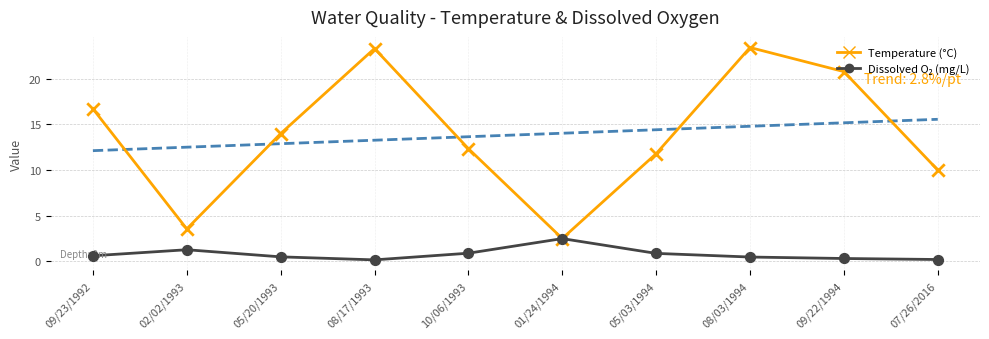

Is the value of Temperature at 10/06/1993 greater than the value of Dissox at 08/17/1993?

Yes